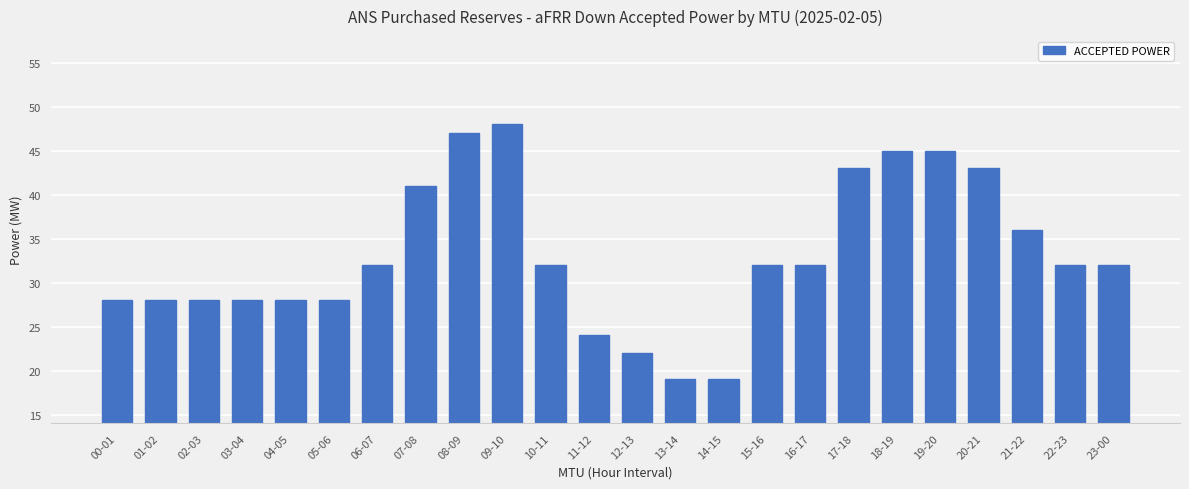

What is the maximum value shown in the chart?

48